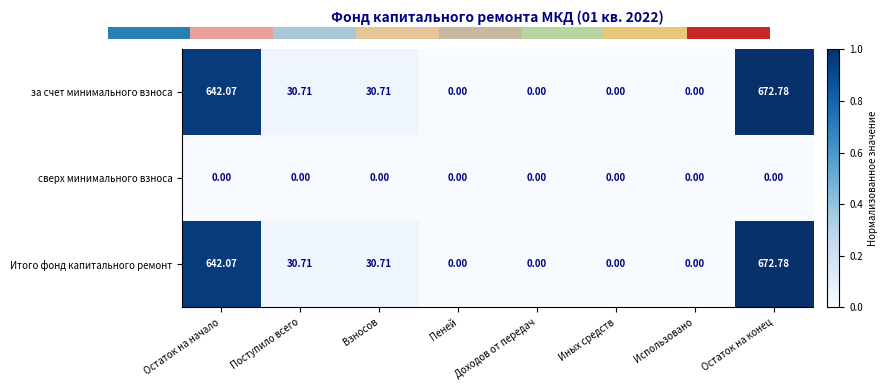

Is it true that сверх минимального взноса equals 0.0 at Поступило всего?

True